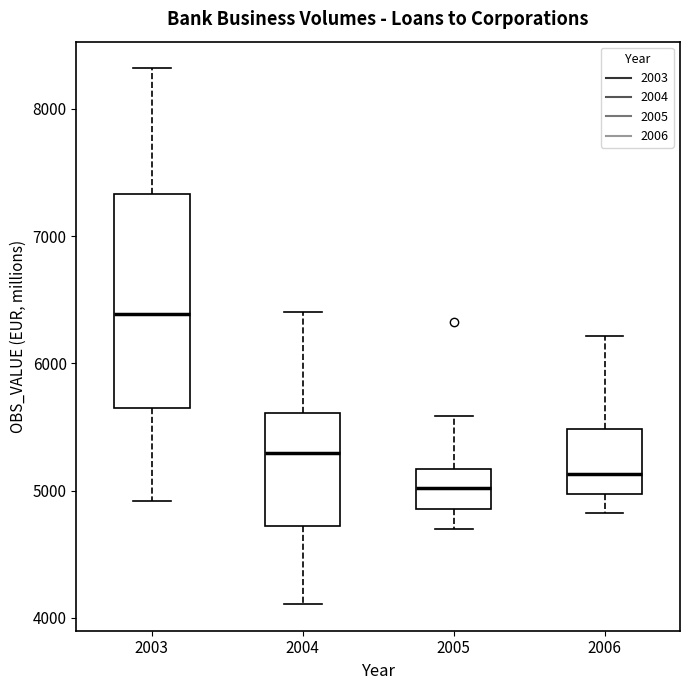

Which box is the tallest, from its lower edge to its upper edge?

2003